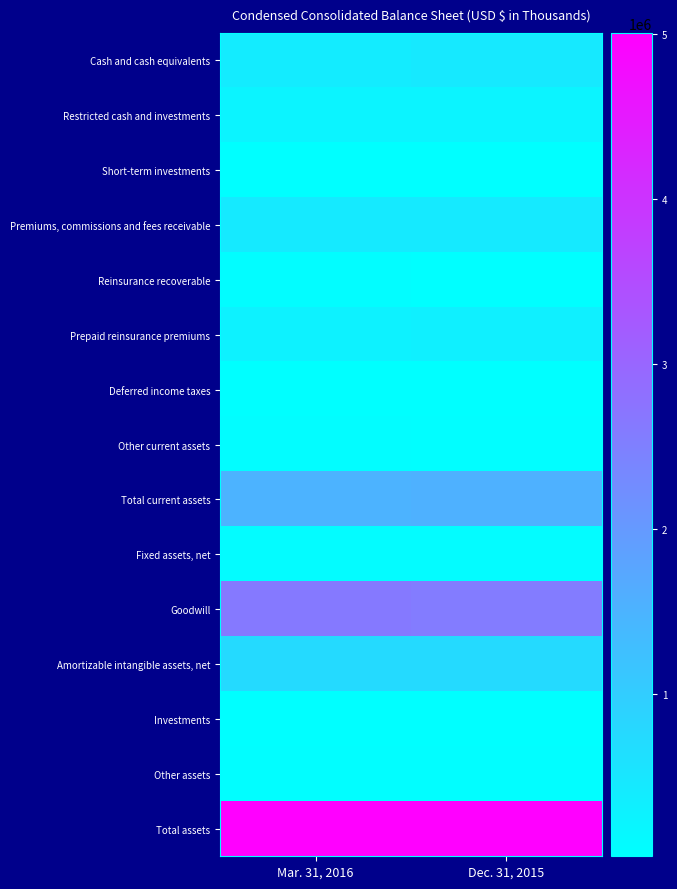

Reading left to right, transcribe all the data shown in this chart.

Cash and cash equivalents: Mar. 31, 2016=401846	Dec. 31, 2015=443420
Restricted cash and investments: Mar. 31, 2016=231075	Dec. 31, 2015=229753
Short-term investments: Mar. 31, 2016=13880	Dec. 31, 2015=13734
Premiums, commissions and fees receivable: Mar. 31, 2016=430002	Dec. 31, 2015=433885
Reinsurance recoverable: Mar. 31, 2016=58129	Dec. 31, 2015=31968
Prepaid reinsurance premiums: Mar. 31, 2016=279784	Dec. 31, 2015=309643
Deferred income taxes: Mar. 31, 2016=14127	Dec. 31, 2015=24635
Other current assets: Mar. 31, 2016=67778	Dec. 31, 2015=50351
Total current assets: Mar. 31, 2016=1496621	Dec. 31, 2015=1537389
Fixed assets, net: Mar. 31, 2016=80899	Dec. 31, 2015=81753
Goodwill: Mar. 31, 2016=2615635	Dec. 31, 2015=2586683
Amortizable intangible assets, net: Mar. 31, 2016=739555	Dec. 31, 2015=744680
Investments: Mar. 31, 2016=20515	Dec. 31, 2015=18092
Other assets: Mar. 31, 2016=39735	Dec. 31, 2015=35882
Total assets: Mar. 31, 2016=4992960	Dec. 31, 2015=5004479